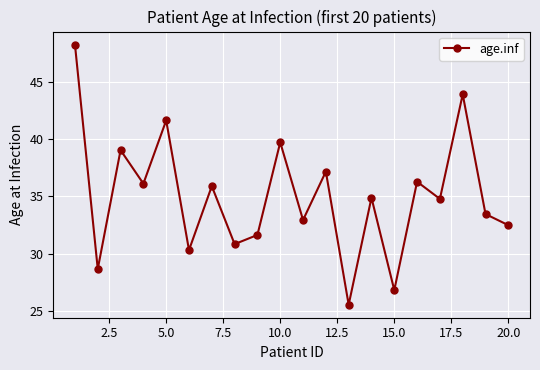

What is the value of the 18th point from the left?

43.9